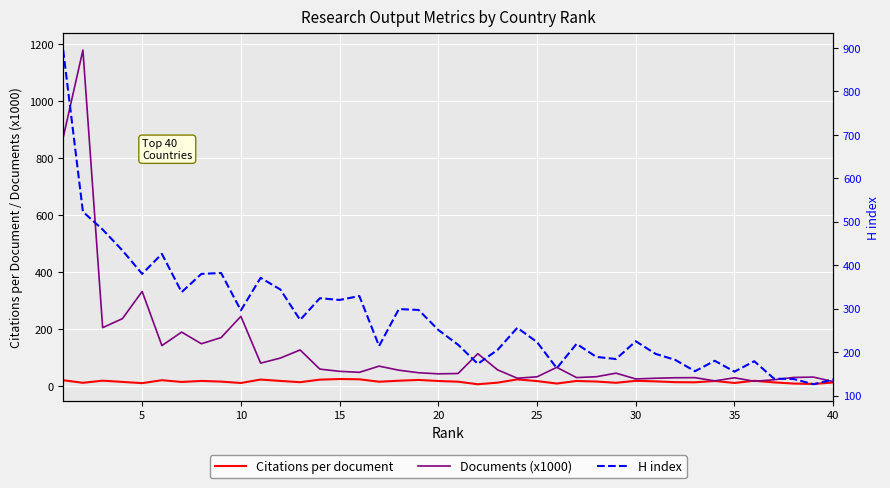

At how many categories does at least one series exceed 175?

32